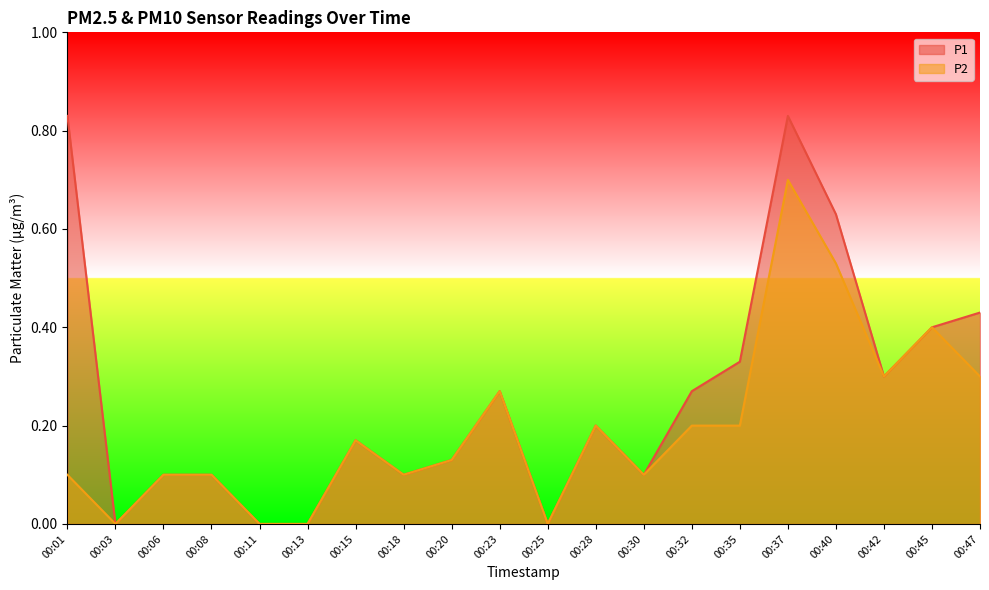

At which label is P2 closest to 0?

00:03